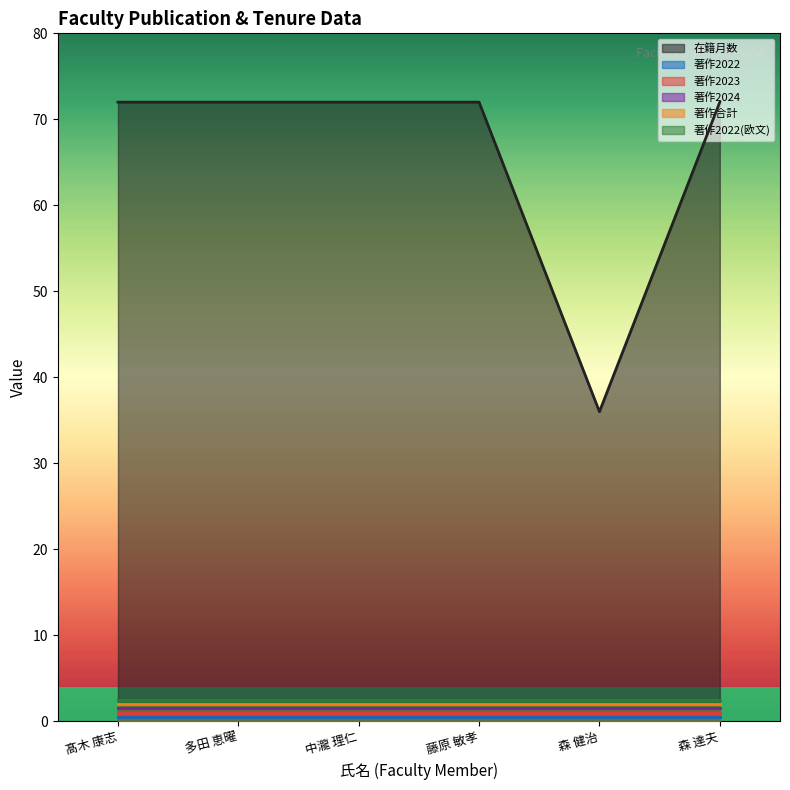

Rank the series at 中瀧 理仁 from highest to lowest value.

在籍月数, 著作2022, 著作2023, 著作2024, 著作合計, 著作2022(欧文)